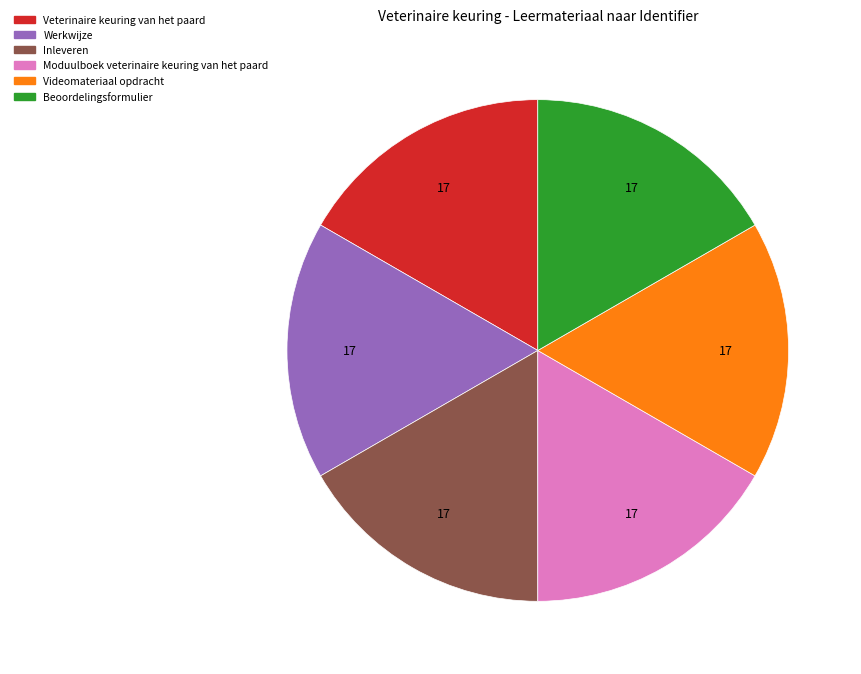

True or false: Videomateriaal opdracht accounts for 17% of the total.

True